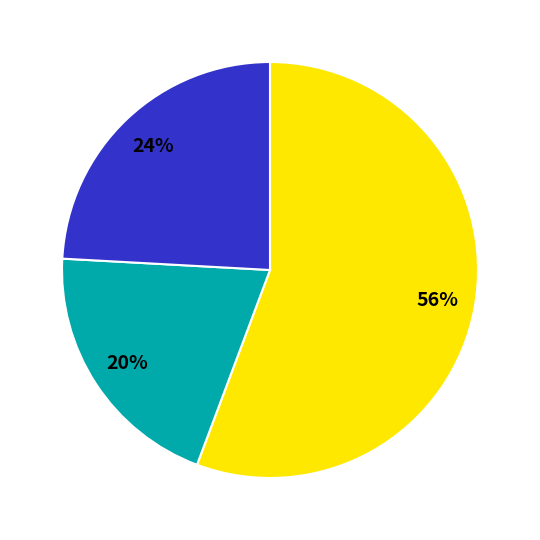

How many segments does this pie chart have?

3